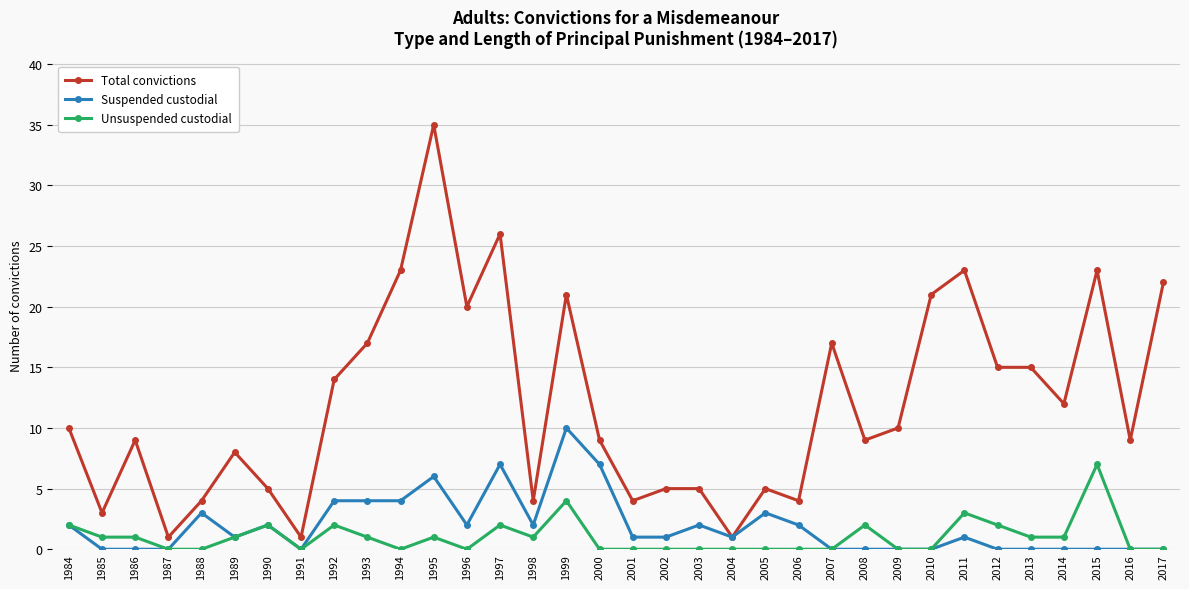

Between 2001 and 2017, which series saw the biggest shift?

Total convictions